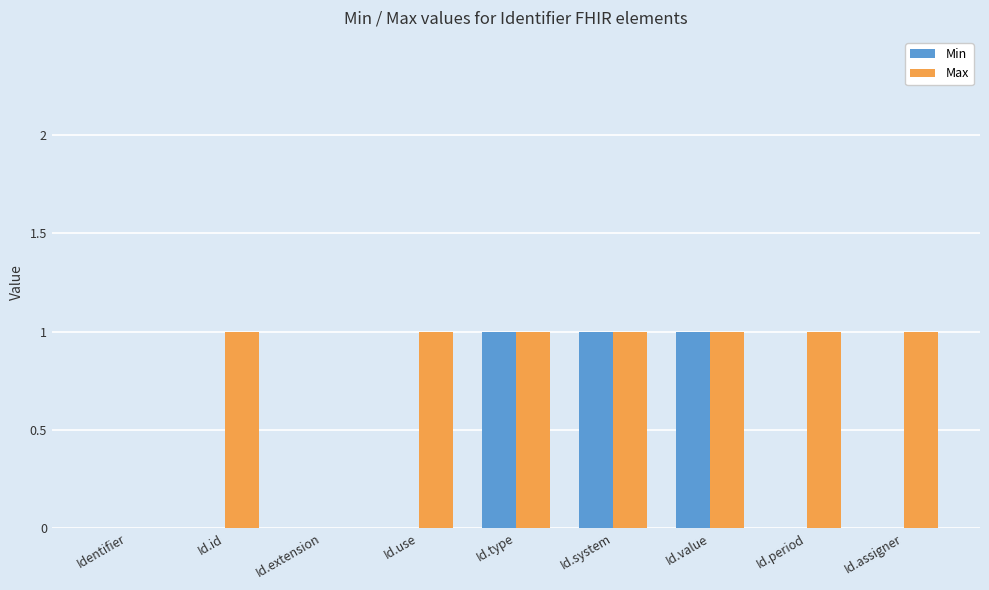

The Min series shows -1 at Id.id. True or false?

False